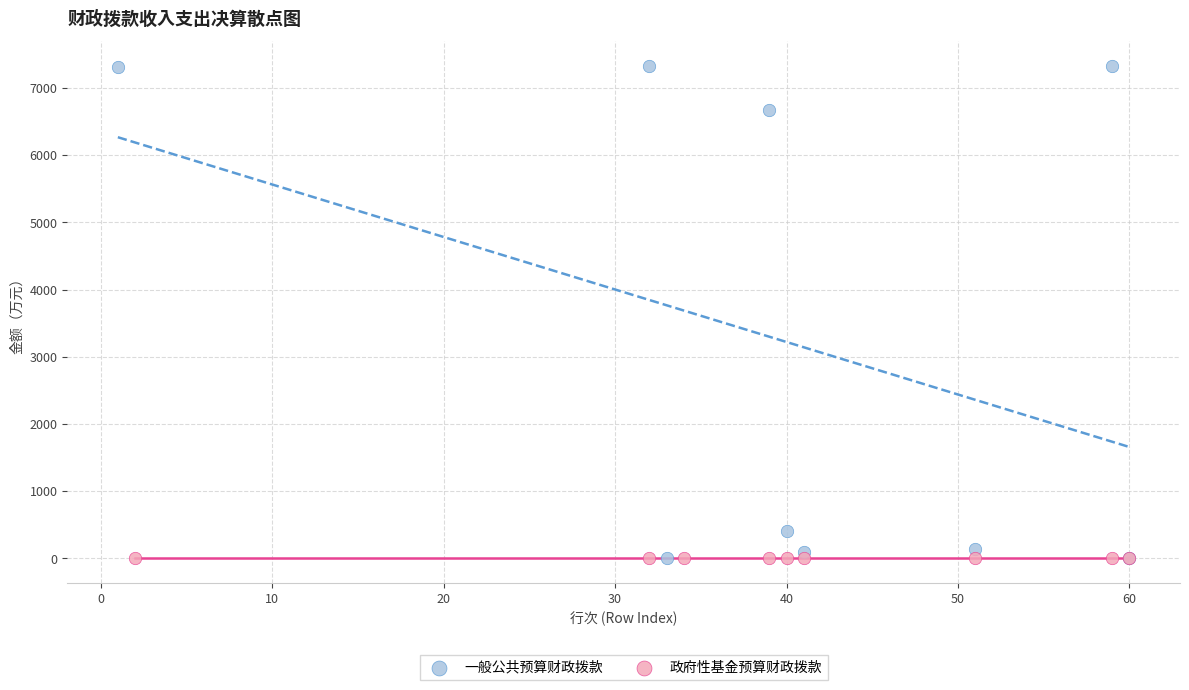

What are all the series names shown in the legend?

一般公共预算财政拨款, 政府性基金预算财政拨款